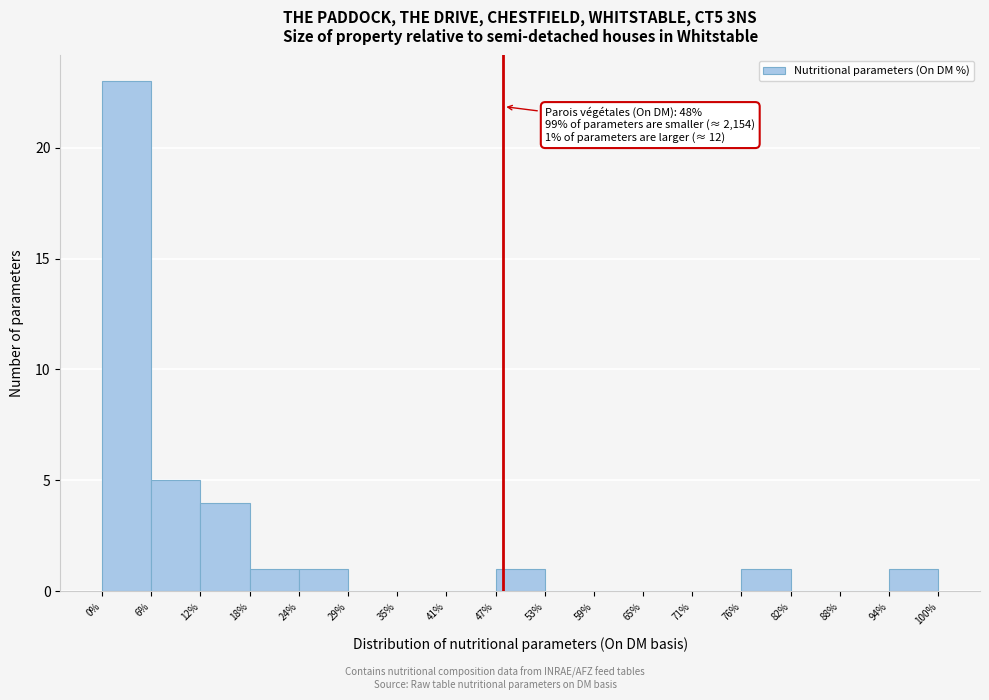

Over which range of the x-axis is the bar tallest?

0% to 6%